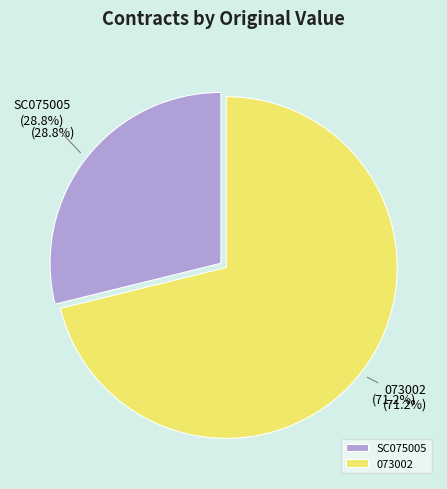

Count the number of slices in the pie.

2